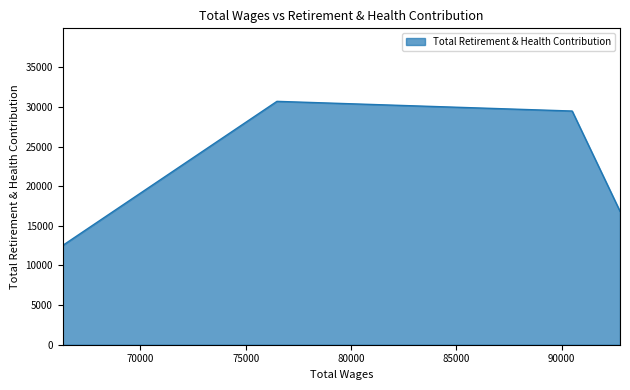

Which has a higher value, 76485.0 or 92775.0?

76485.0